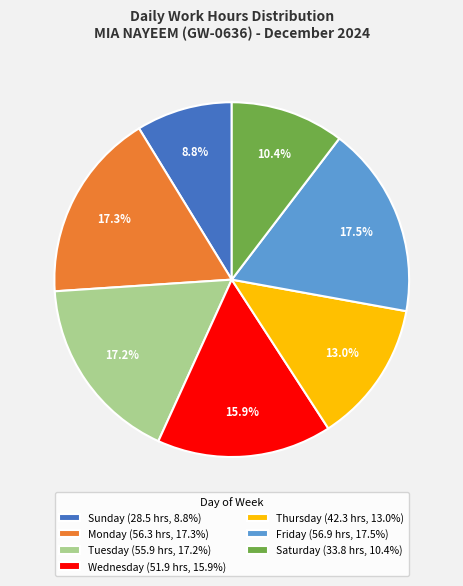

What is the total percentage of Wednesday (51.9 hrs, 15.9%) and Tuesday (55.9 hrs, 17.2%)?

33.1%